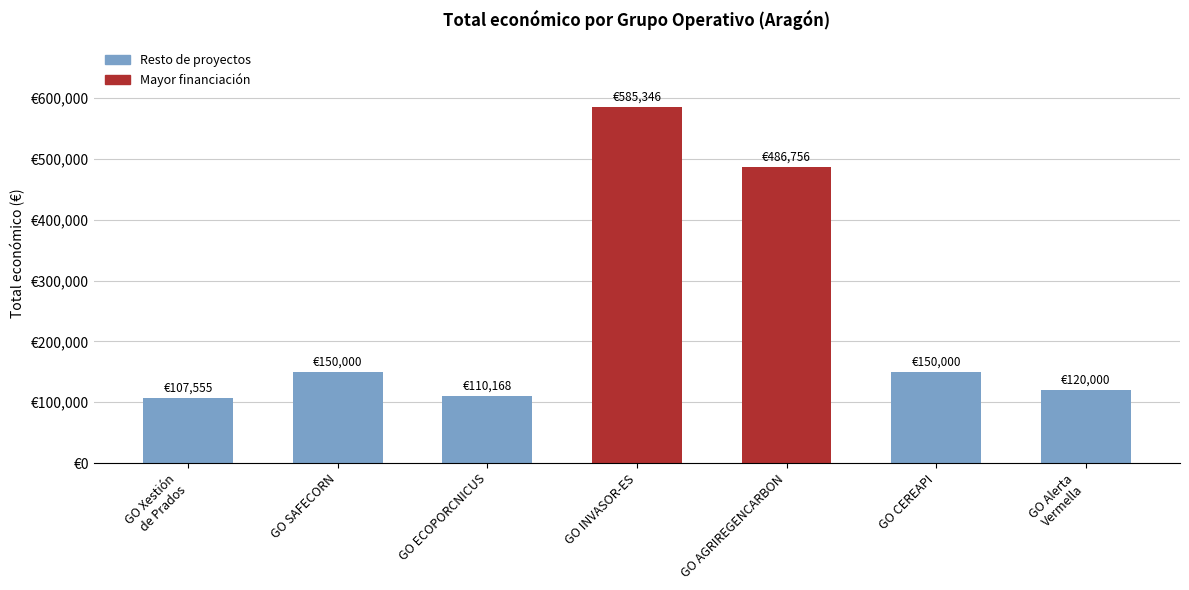

Reading right to left, extract all data points from this chart.

GO Alerta
Vermella=120000	GO CEREAPI=150000	GO AGRIREGENCARBON=486756	GO INVASOR-ES=585346	GO ECOPORCNICUS=110168	GO SAFECORN=150000	GO Xestión
de Prados=107555